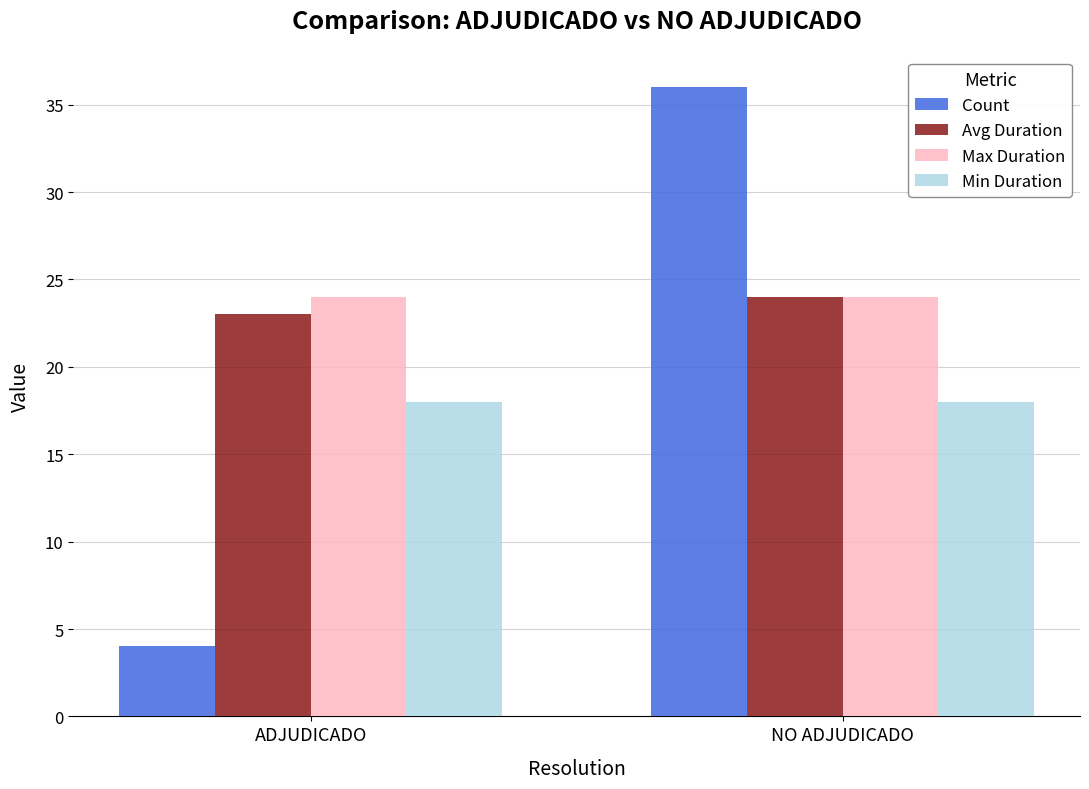

What is the label of the 1st bar from the right?

NO ADJUDICADO